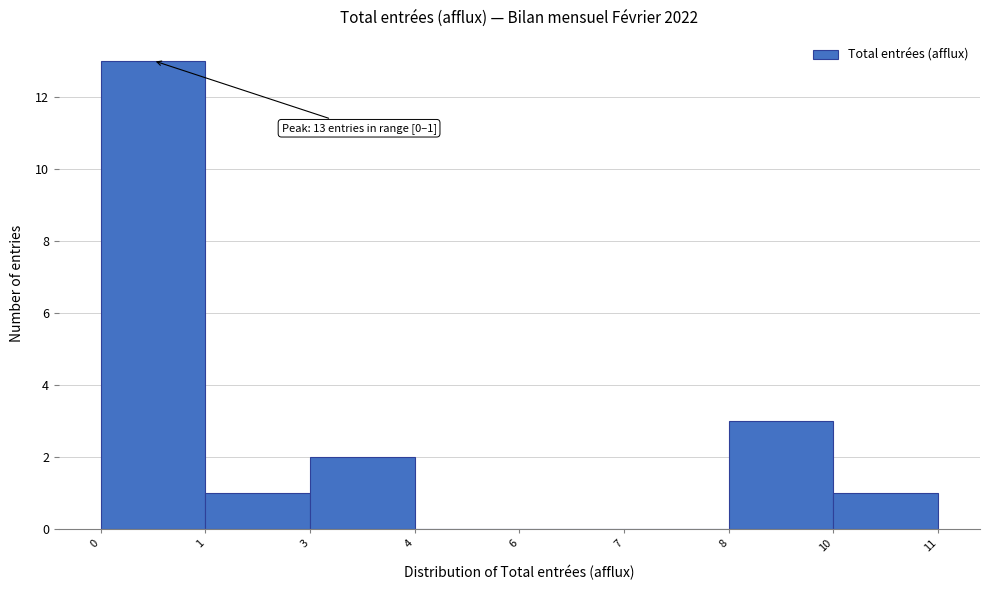

Reading right to left, extract all data points from this chart.

10=1	8=3	7=0	6=0	4=0	3=2	1=1	0=13